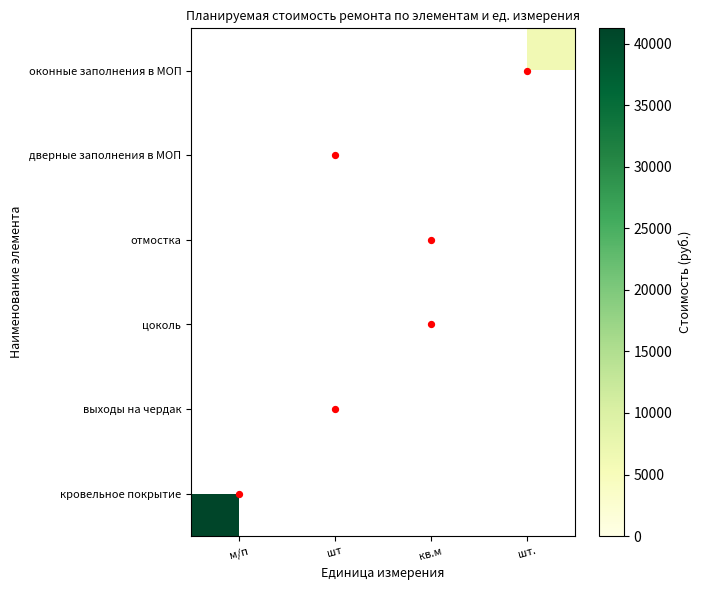

How many distinct data groups are displayed?

6